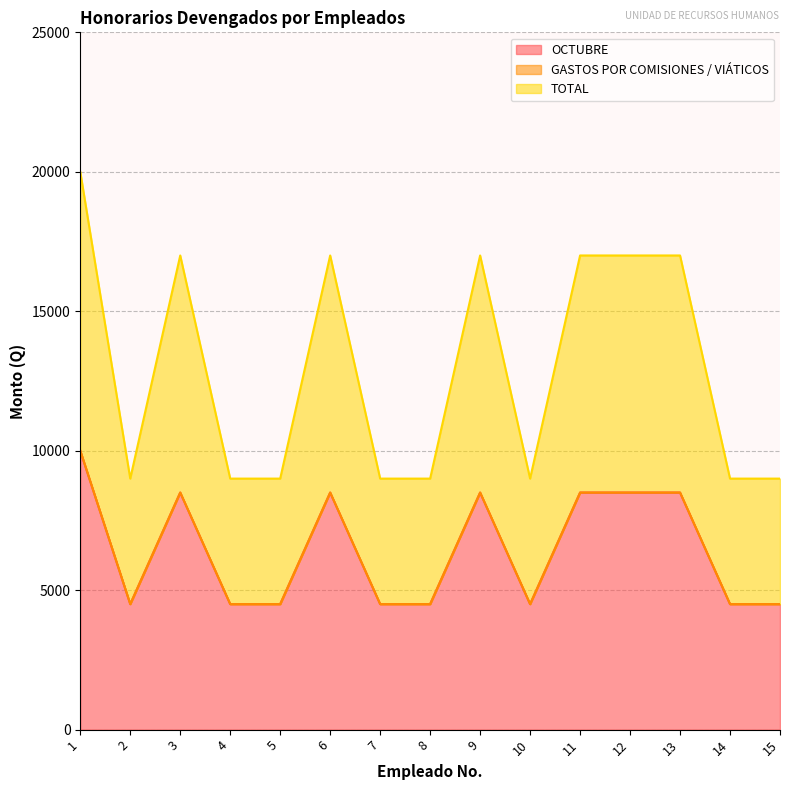

True or false: TOTAL and OCTUBRE cross at least once.

False